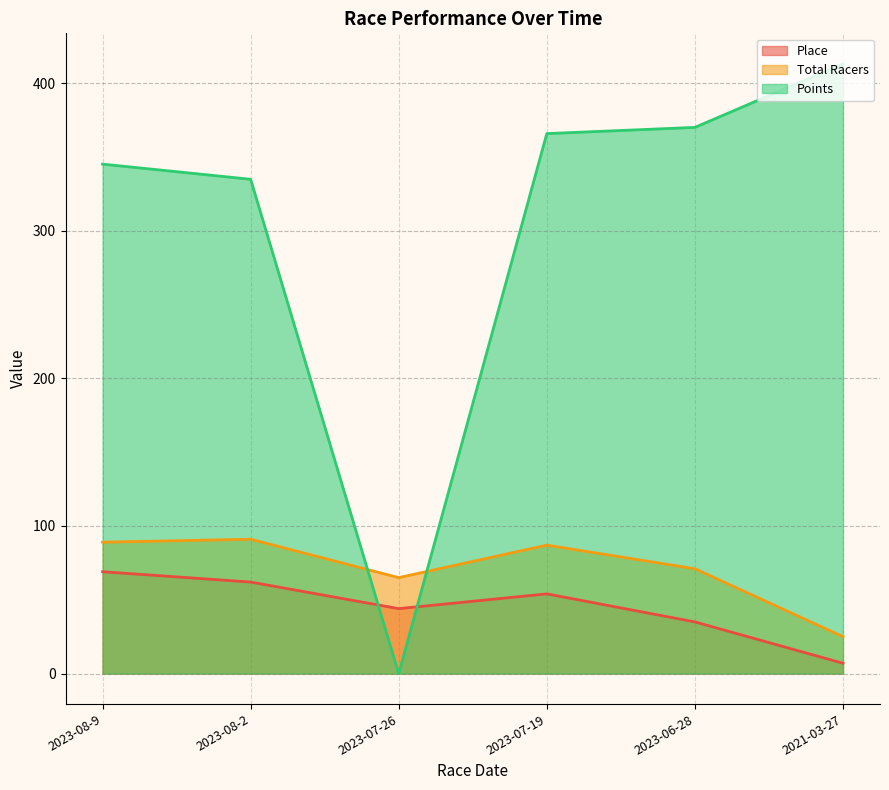

Does the chart have visible grid lines?

Yes